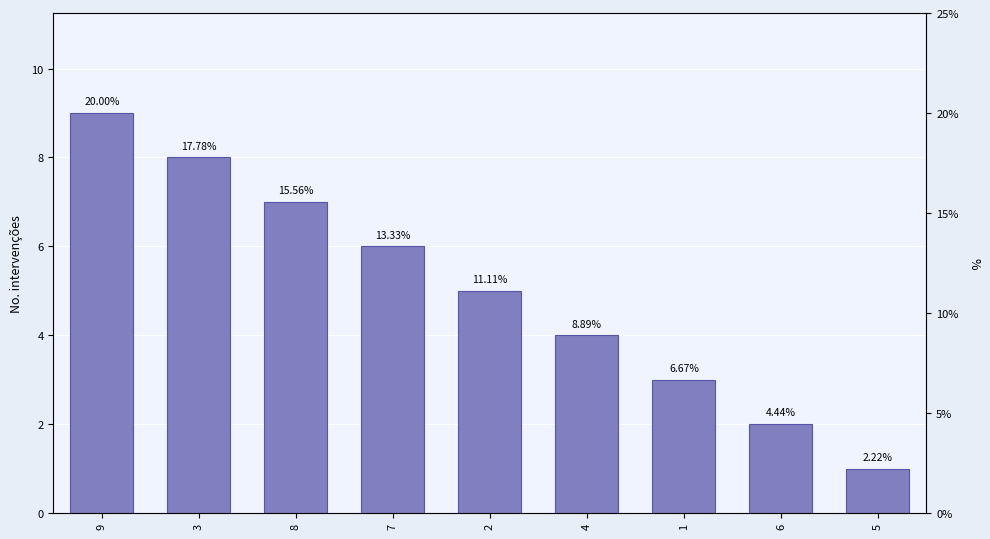

How many data points are less than 5?

4